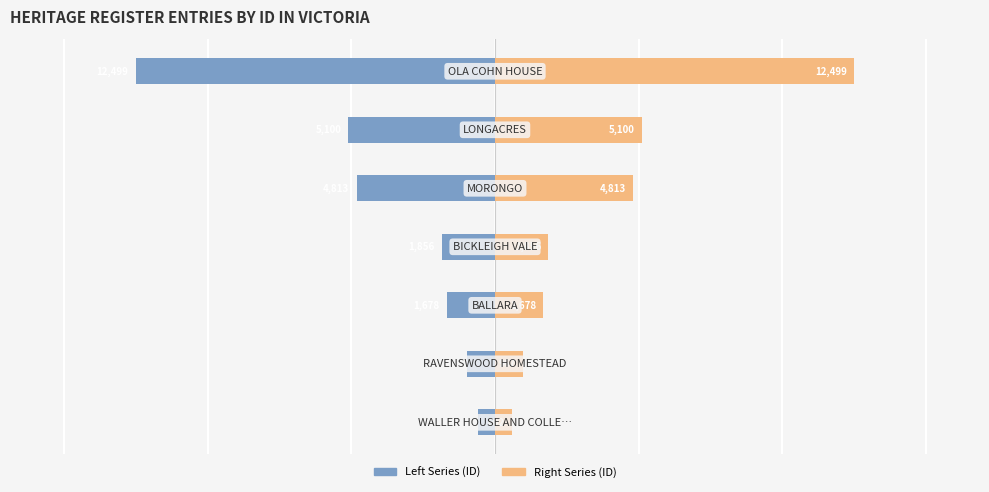

Which series has the largest total across all categories?

ID (right)